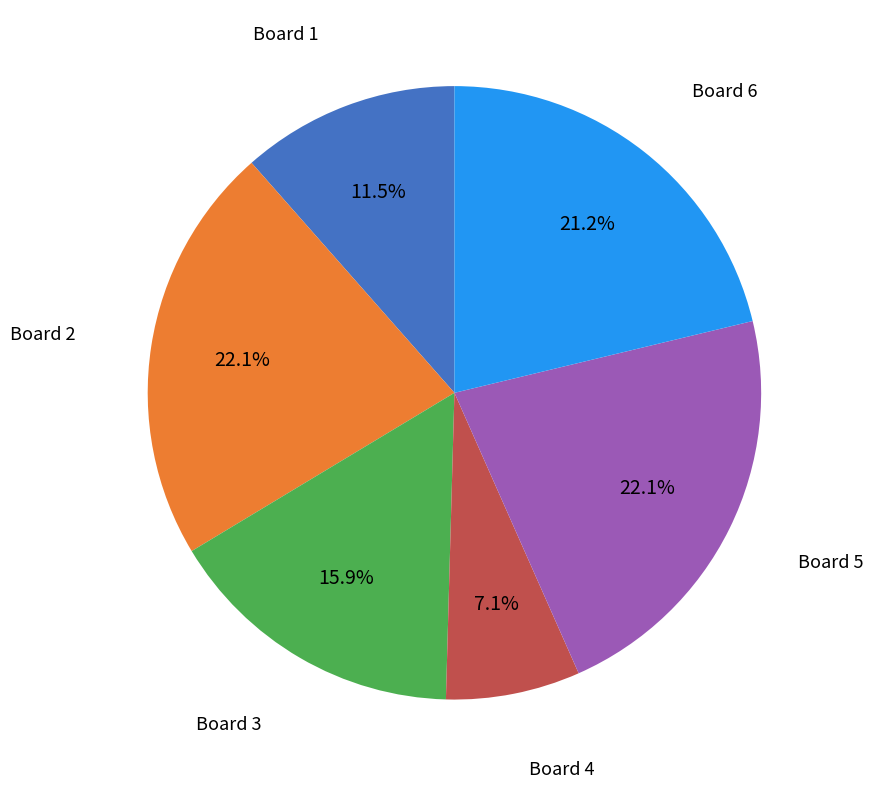

Is there any slice that represents more than half of the pie?

No